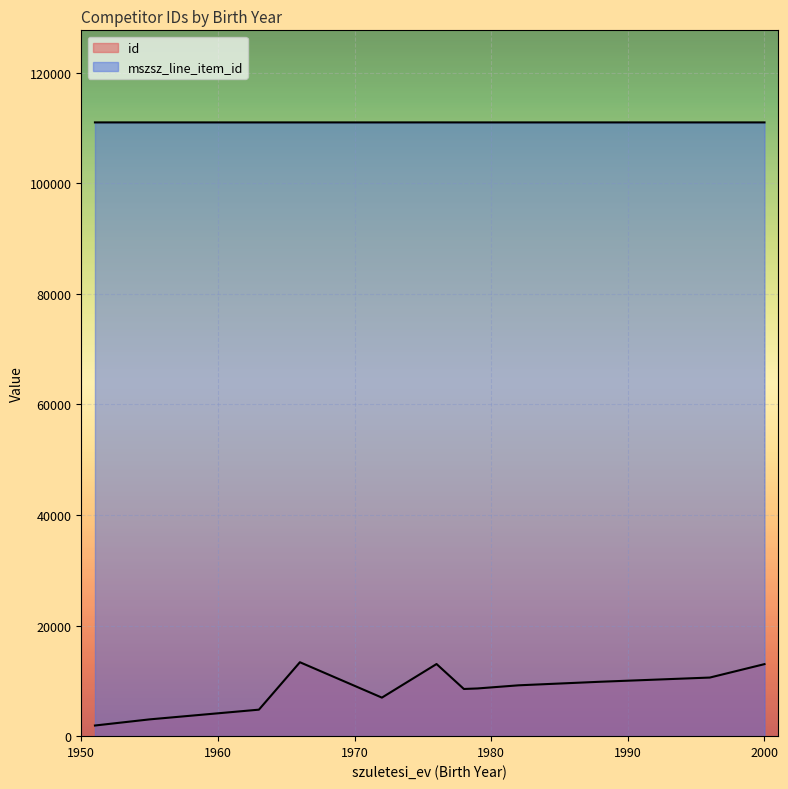

What is the total value across all series at 1966?

124673